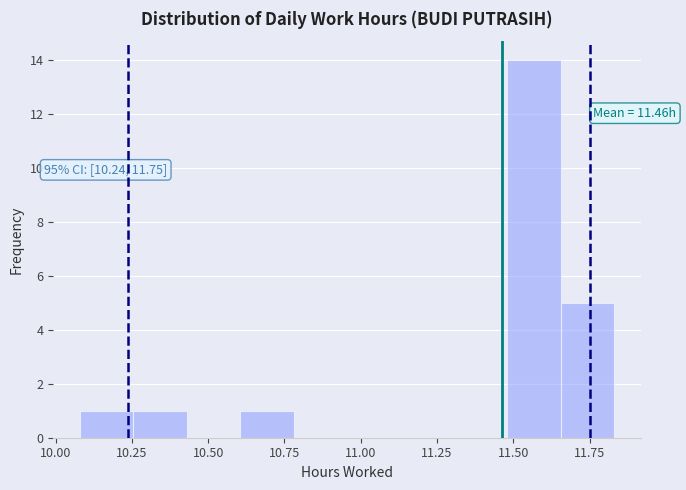

Around what value on the x-axis is the tallest bar? Give the approximate position of its centre, as read against the axis.

11.55